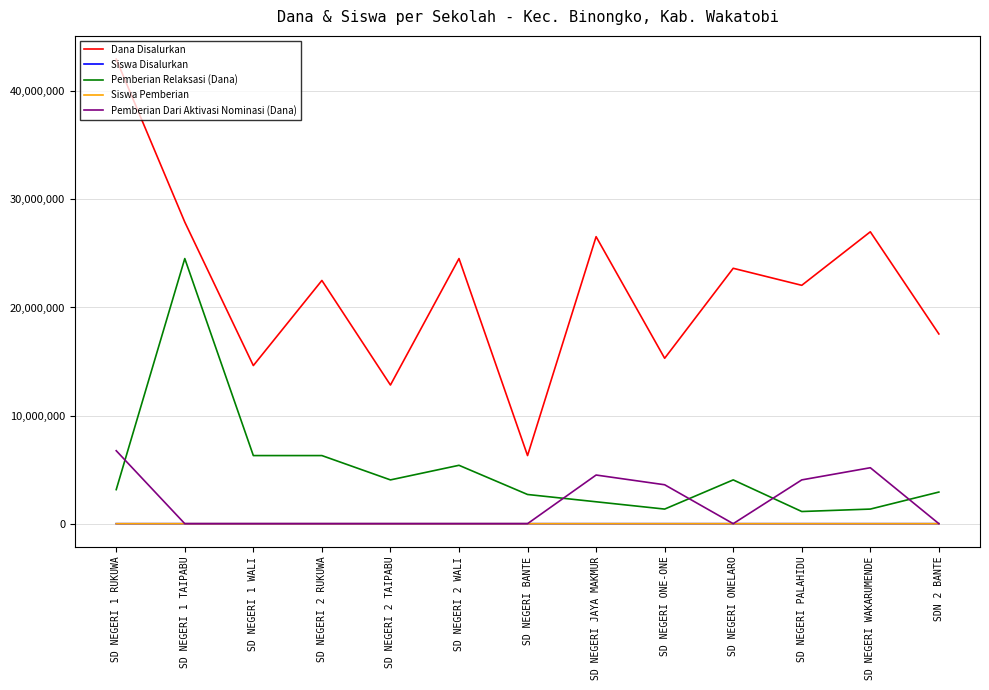

Which series has the widest spread of values?

Dana Disalurkan